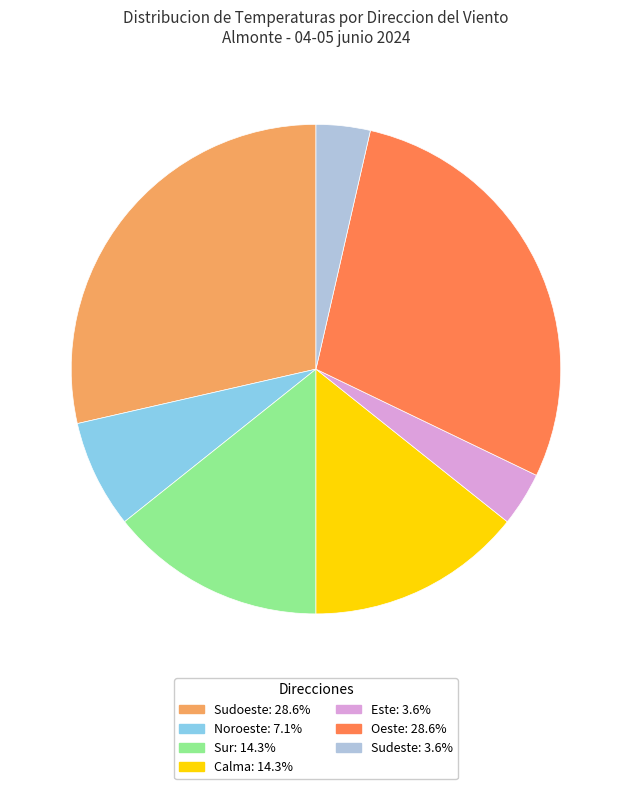

How many slices are in this pie chart?

7